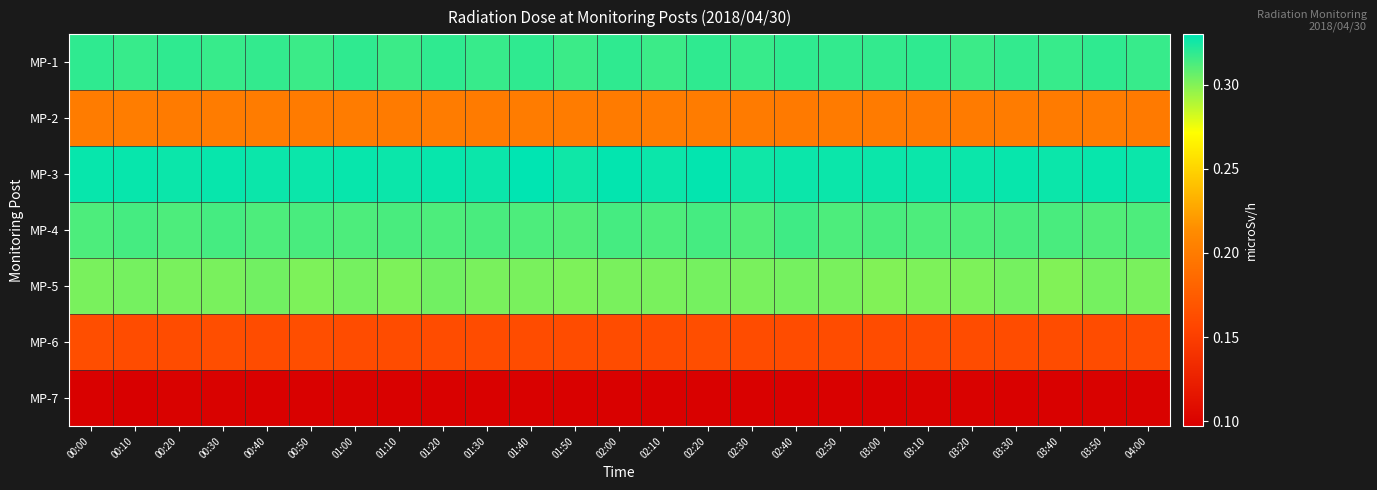

Which series has the largest total across all categories?

MP-3